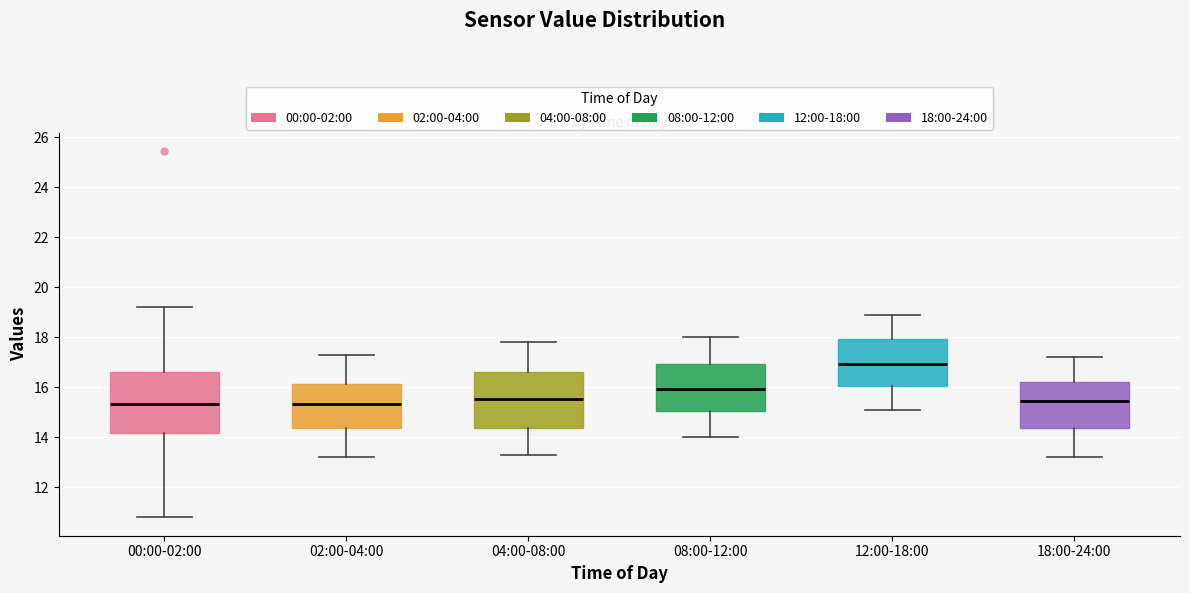

Which box's median line is the highest?

12:00-18:00